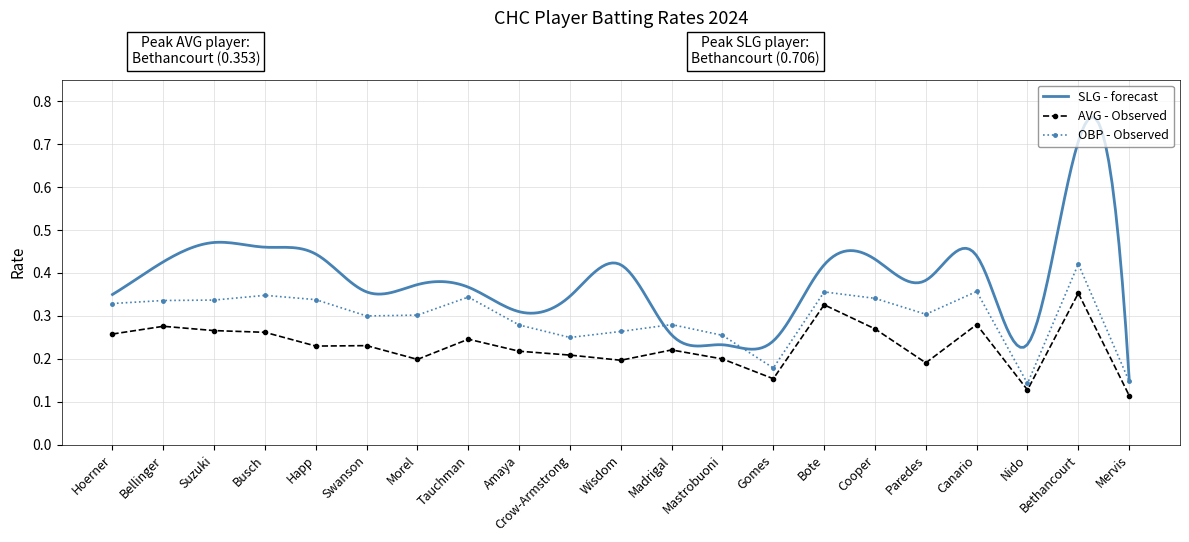

Which has a higher value, Morel or Bellinger?

Bellinger